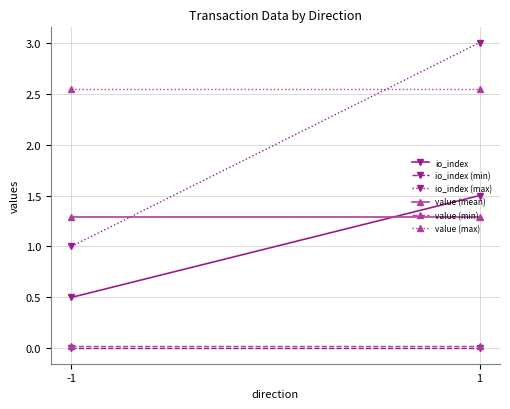

How many series are shown in this chart?

6